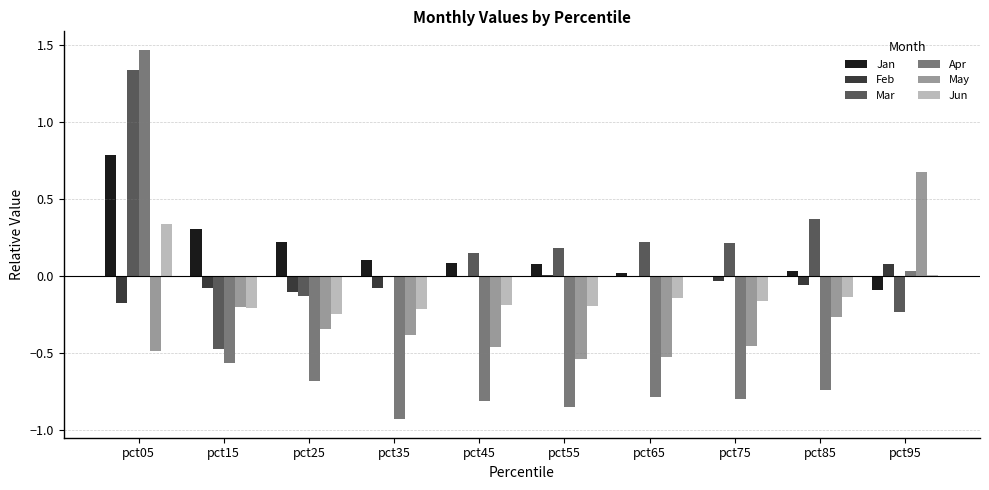

What are all the series names shown in the legend?

Jan, Feb, Mar, Apr, May, Jun